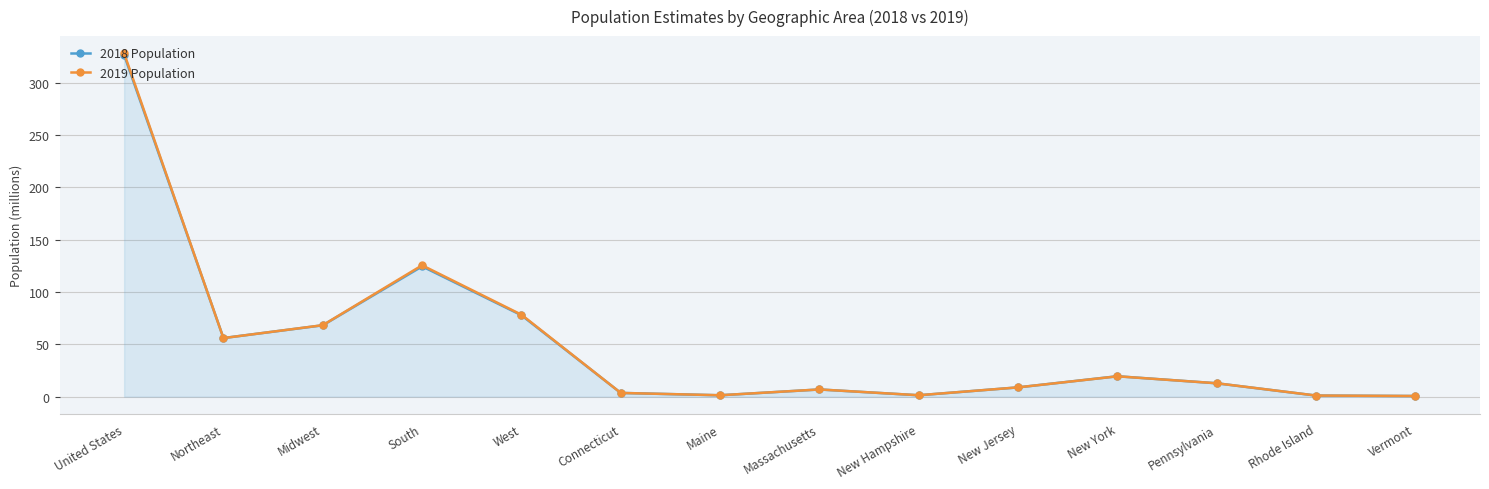

True or false: 2019 Population has a value of 1.3 at Maine.

True